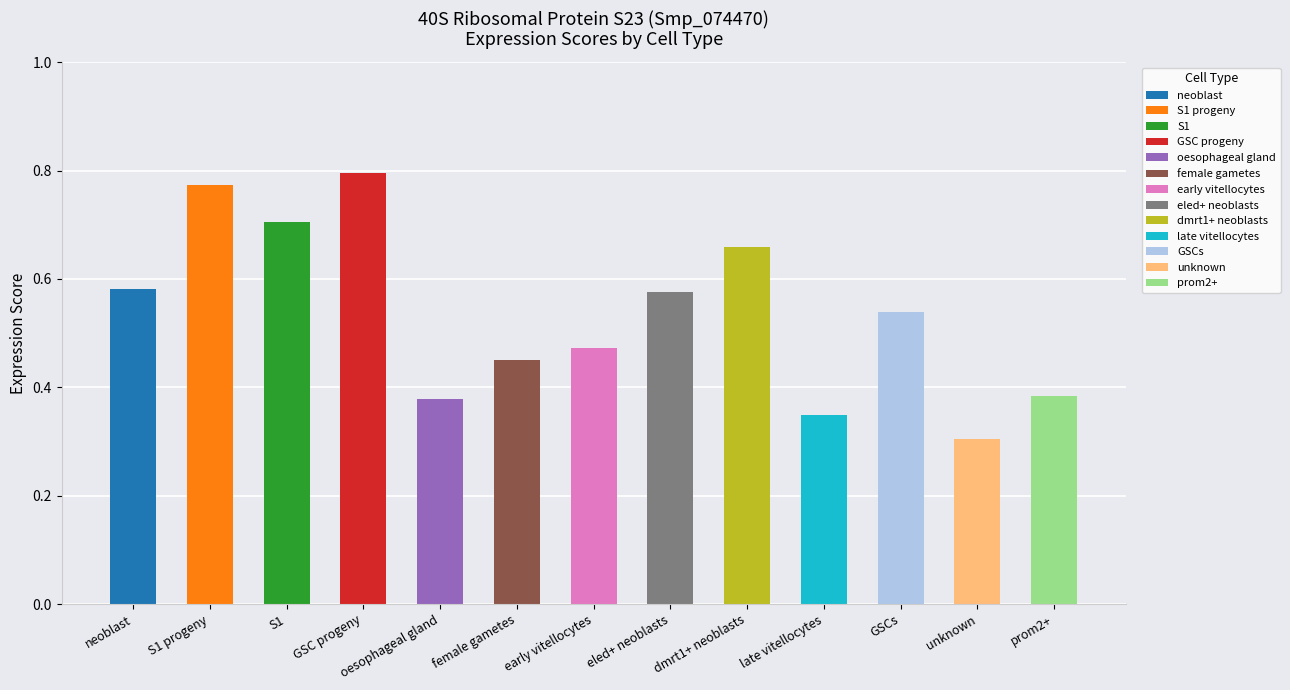

What is the greatest value displayed?

0.8